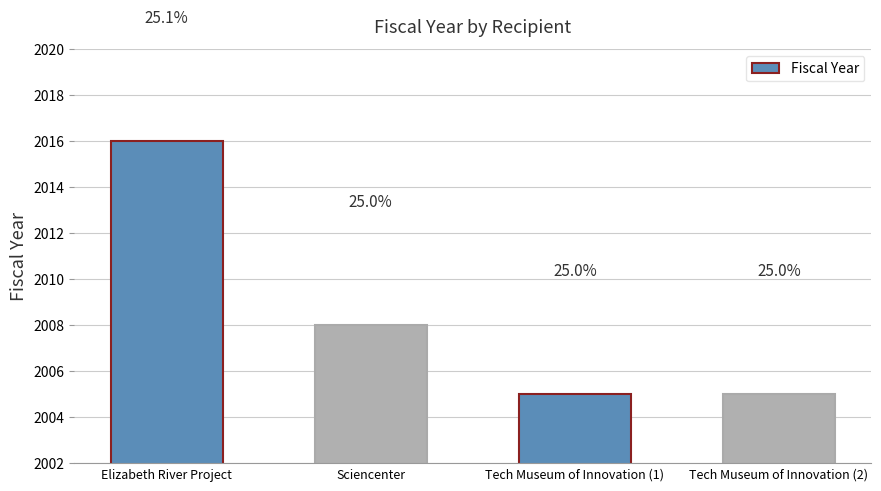

Reading left to right, transcribe all the data shown in this chart.

2016	2008	2005	2005